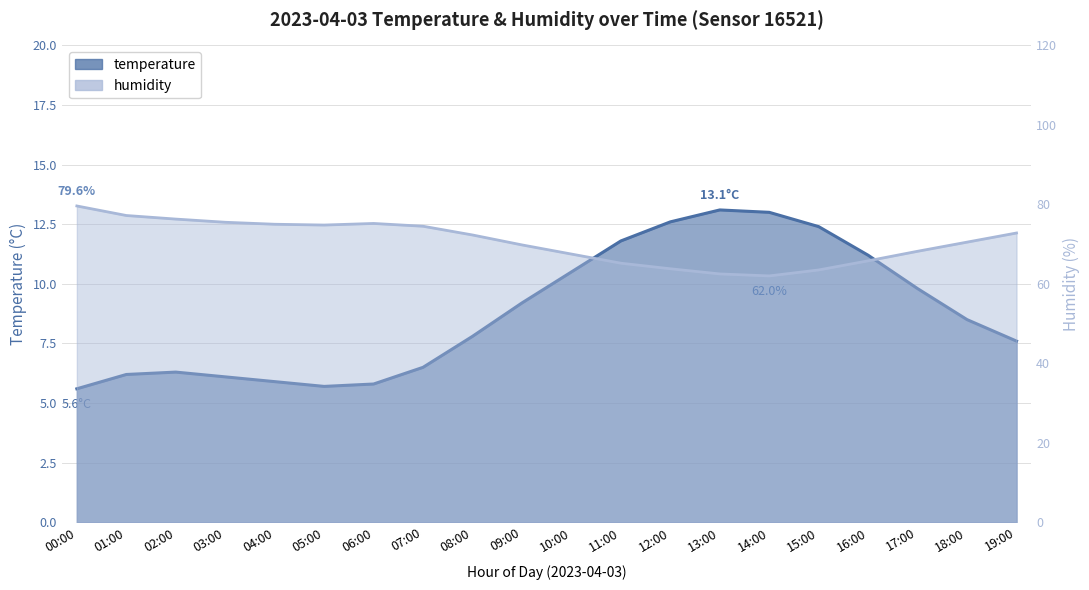

Is it true that humidity equals 72.8 at 19:00?

True